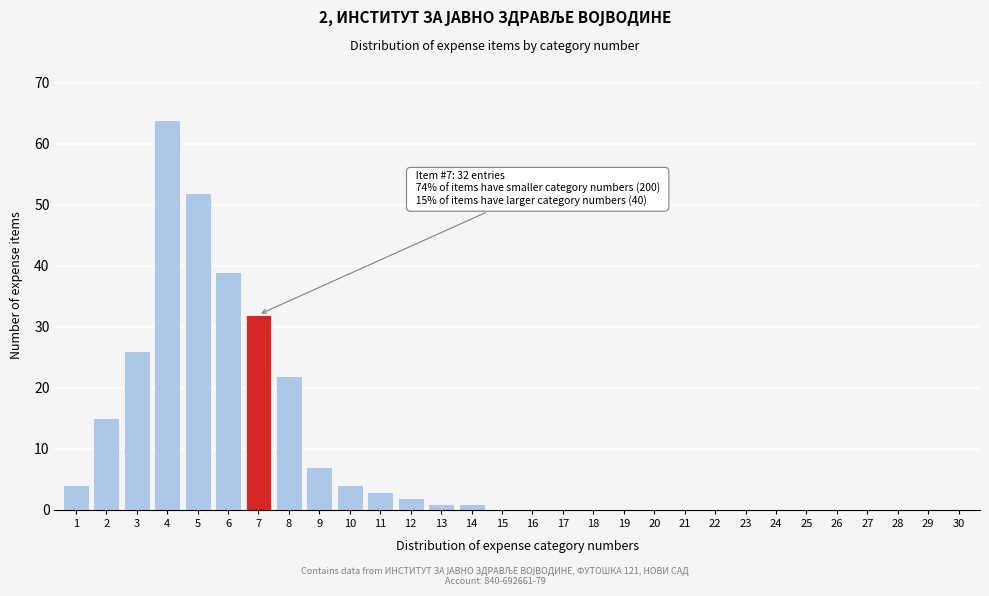

Reading left to right, transcribe all the data shown in this chart.

1=4	2=15	3=26	4=64	5=52	6=39	7=32	8=22	9=7	10=4	11=3	12=2	13=1	14=1	15=0	16=0	17=0	18=0	19=0	20=0	21=0	22=0	23=0	24=0	25=0	26=0	27=0	28=0	29=0	30=0